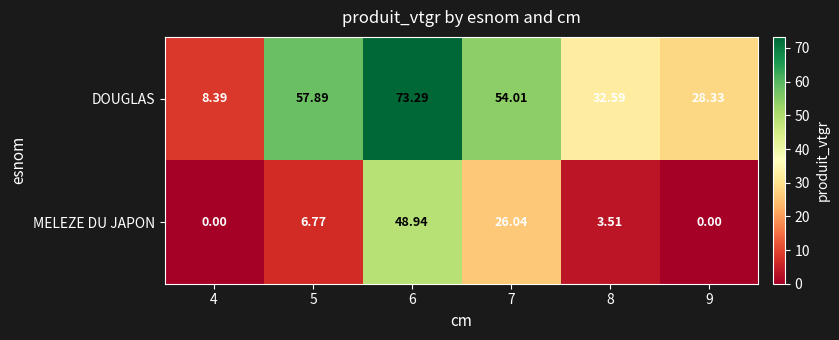

Rank the series by their maximum value, from highest to lowest.

DOUGLAS, MELEZE DU JAPON